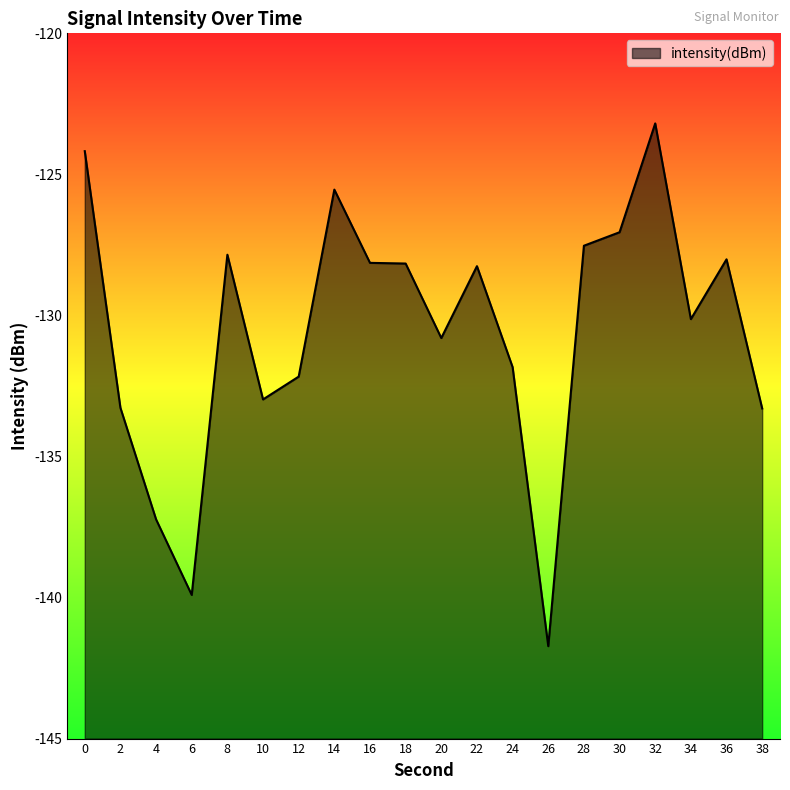

Reading left to right, what are all the values shown in this chart?

0=-124.2	2=-133.3	4=-137.2	6=-139.9	8=-127.8	10=-133.0	12=-132.2	14=-125.5	16=-128.1	18=-128.2	20=-130.8	22=-128.3	24=-131.8	26=-141.7	28=-127.5	30=-127.1	32=-123.2	34=-130.1	36=-128.0	38=-133.3